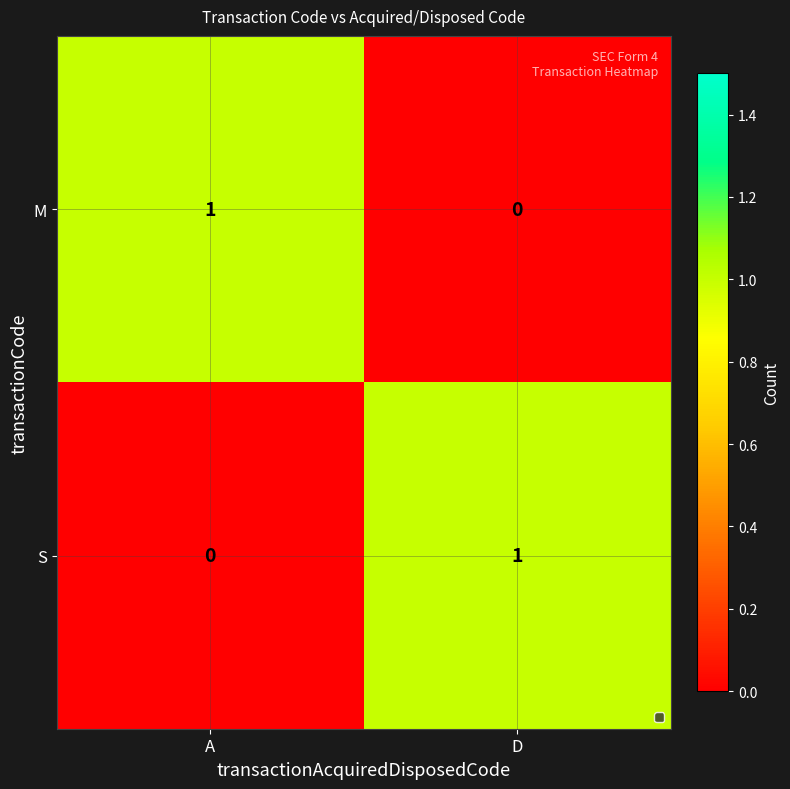

Where is M nearest to the value 0?

D